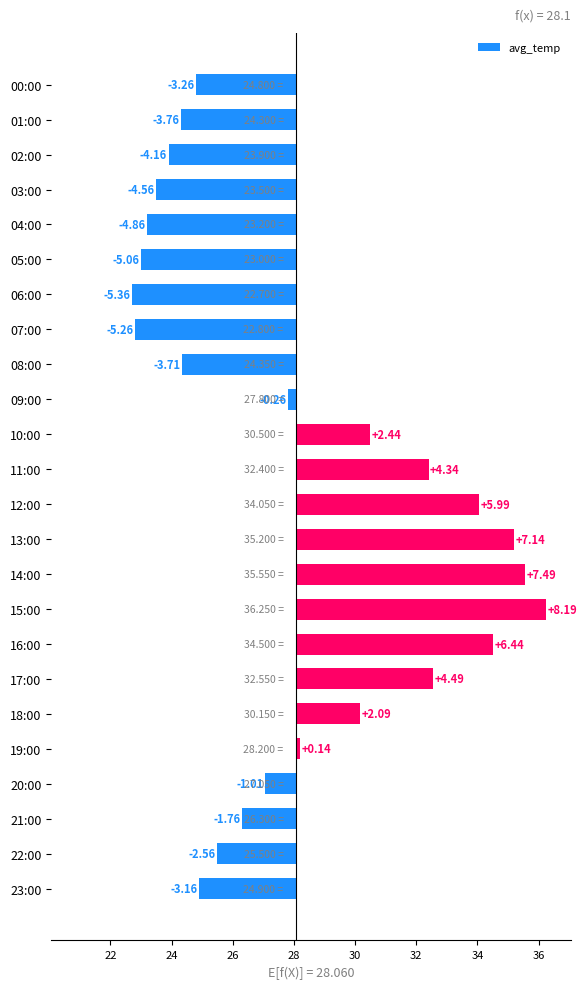

What is the label of the 11th bar from the right?

13:00